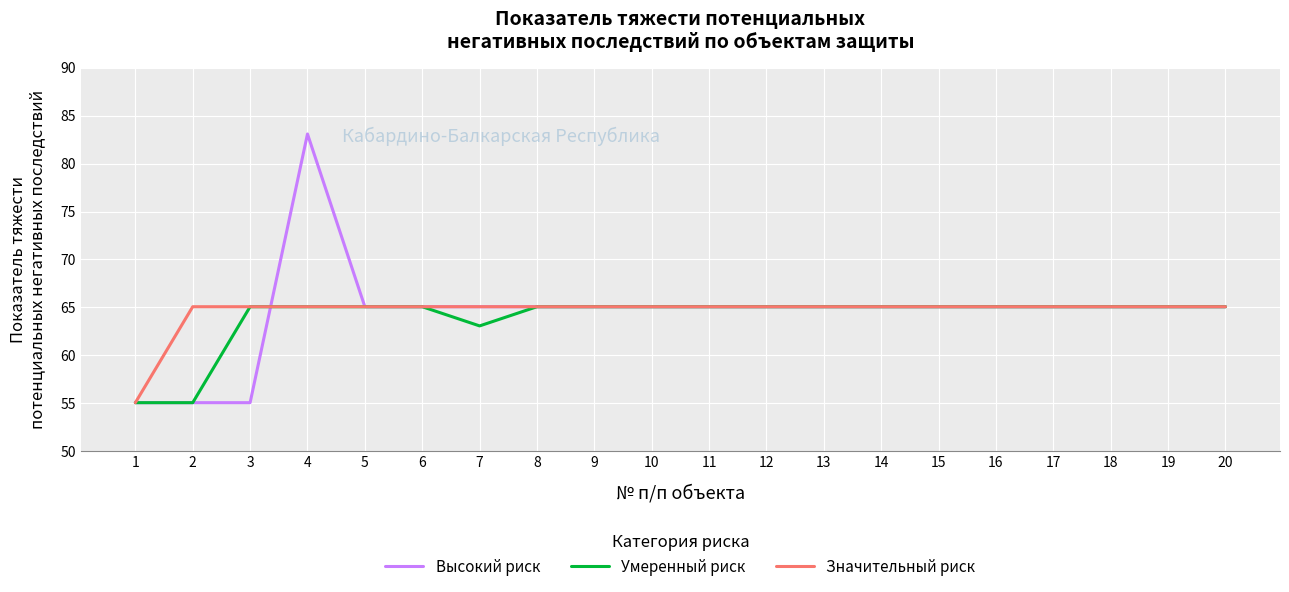

True or false: Значительный риск has a value of 65.1 at 10.

True